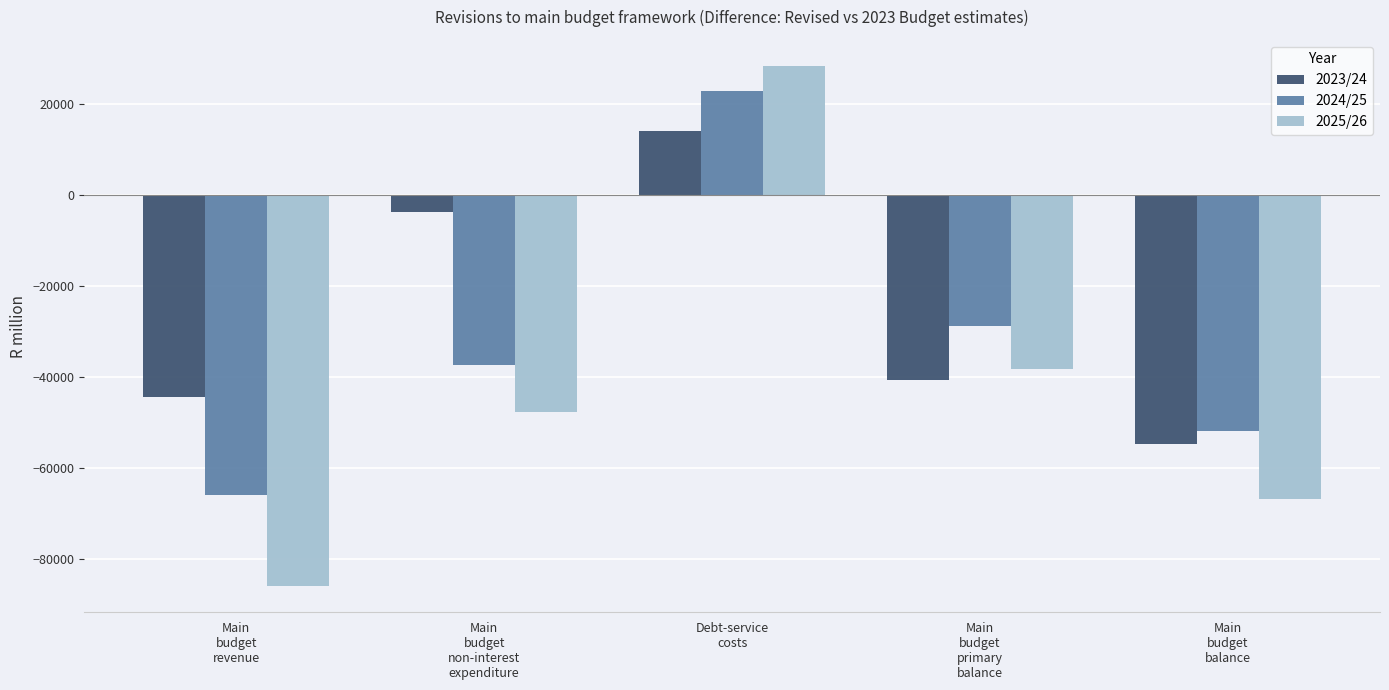

Where does the 2025/26 series first go above -47737?

Debt-service
costs